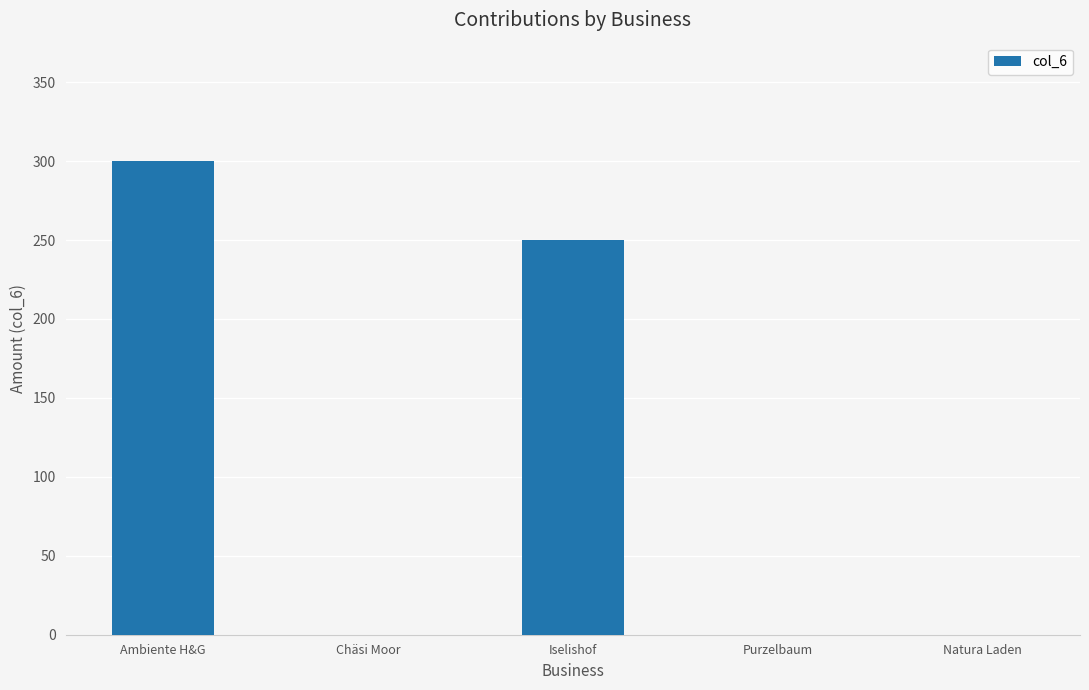

Approximately how many times larger is the value at Ambiente H&G compared to Iselishof?

1.2